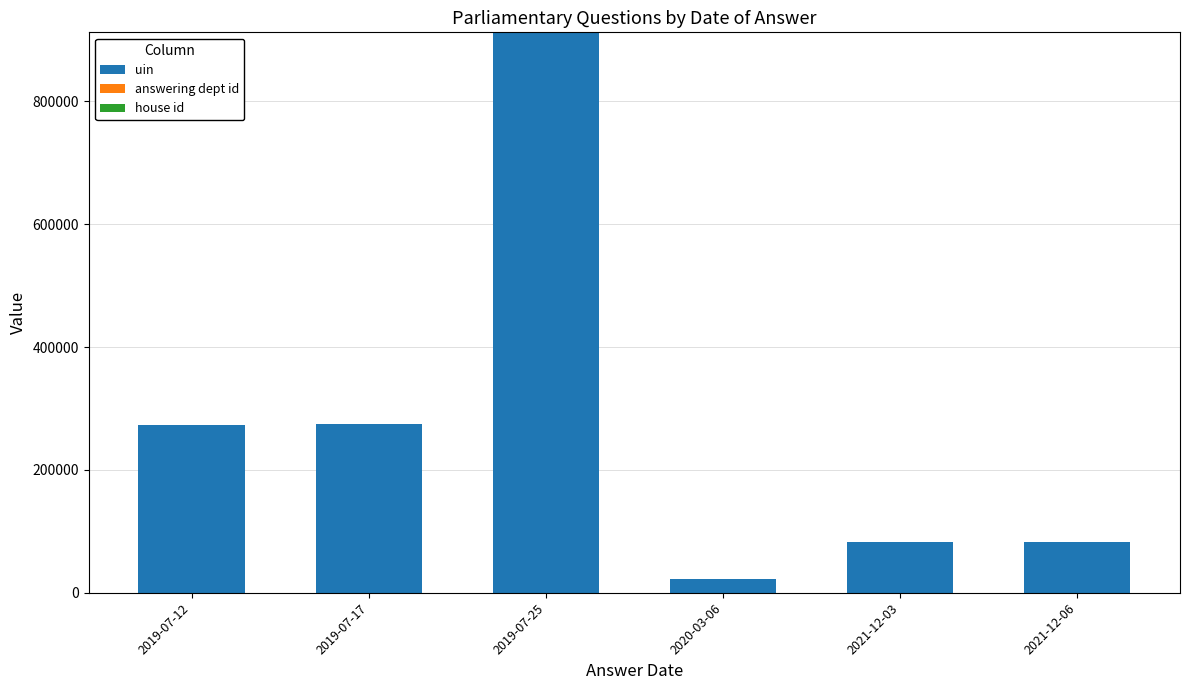

At which category is the sum across all series the highest?

2019-07-25